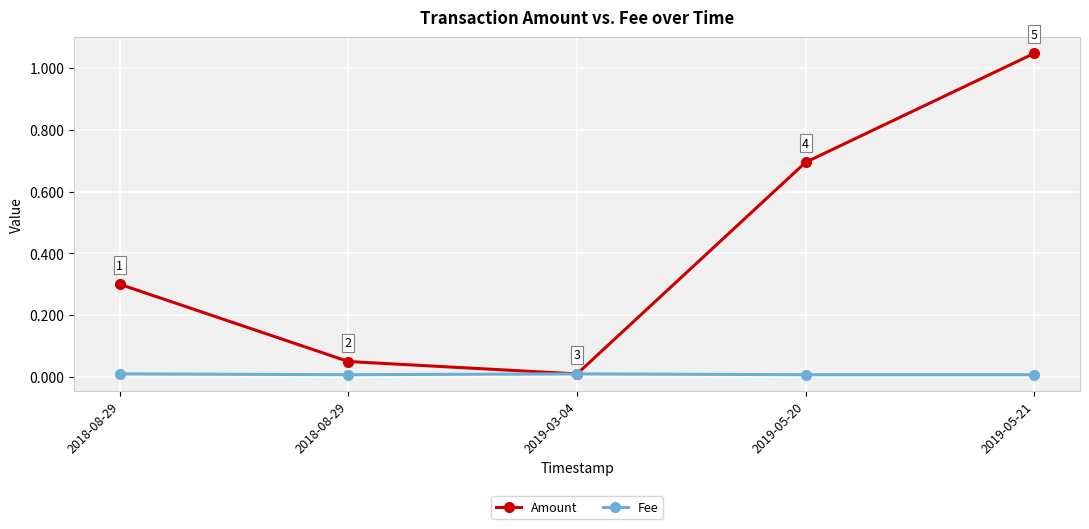

List the labels in order of Fee value, largest first.

2018-08-29, 2019-03-04, 2018-08-29, 2019-05-20, 2019-05-21